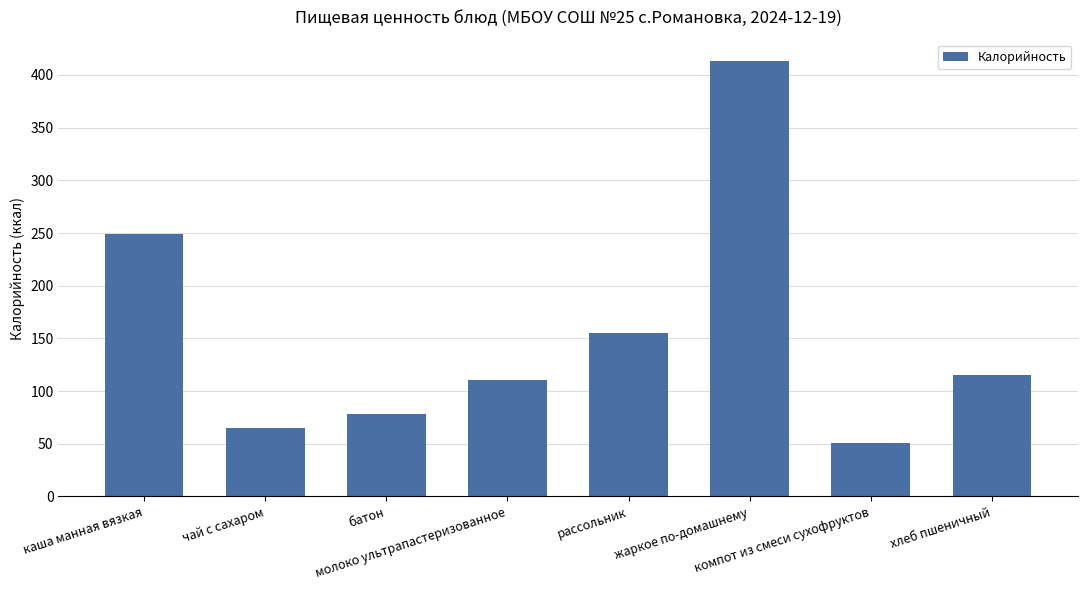

Does the chart contain any negative values?

No